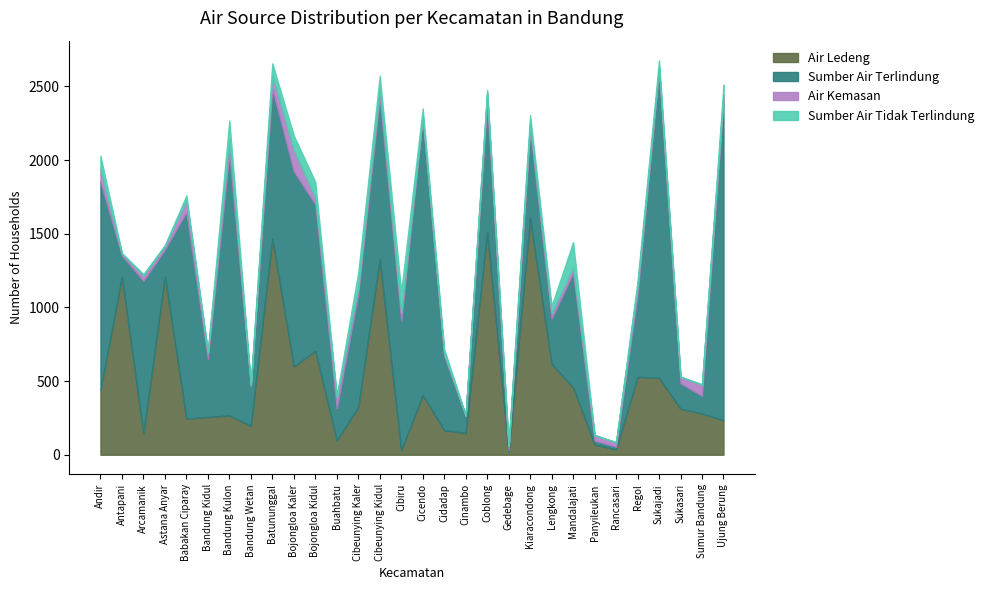

What is the sum of the Air Kemasan values at Batununggal and Bojongloa Kidul?

139